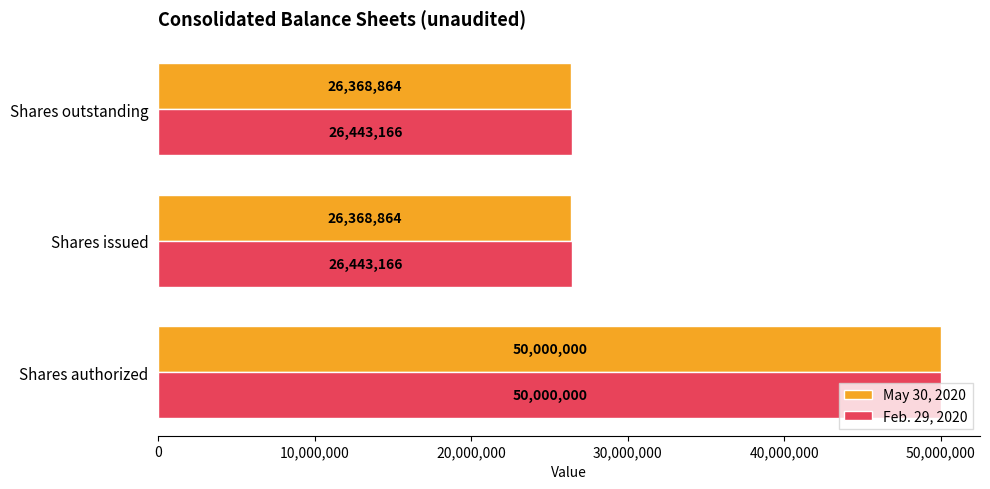

What is the highest value of the May 30, 2020 series?

50000000